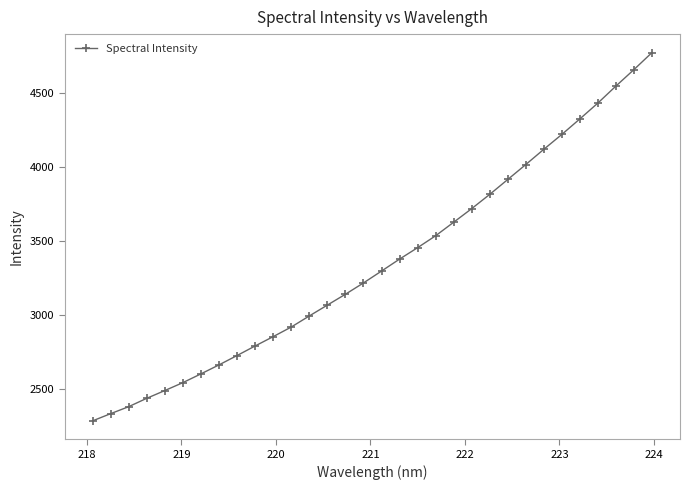

True or false: there are more than 2 points higher than both neighbors.

False